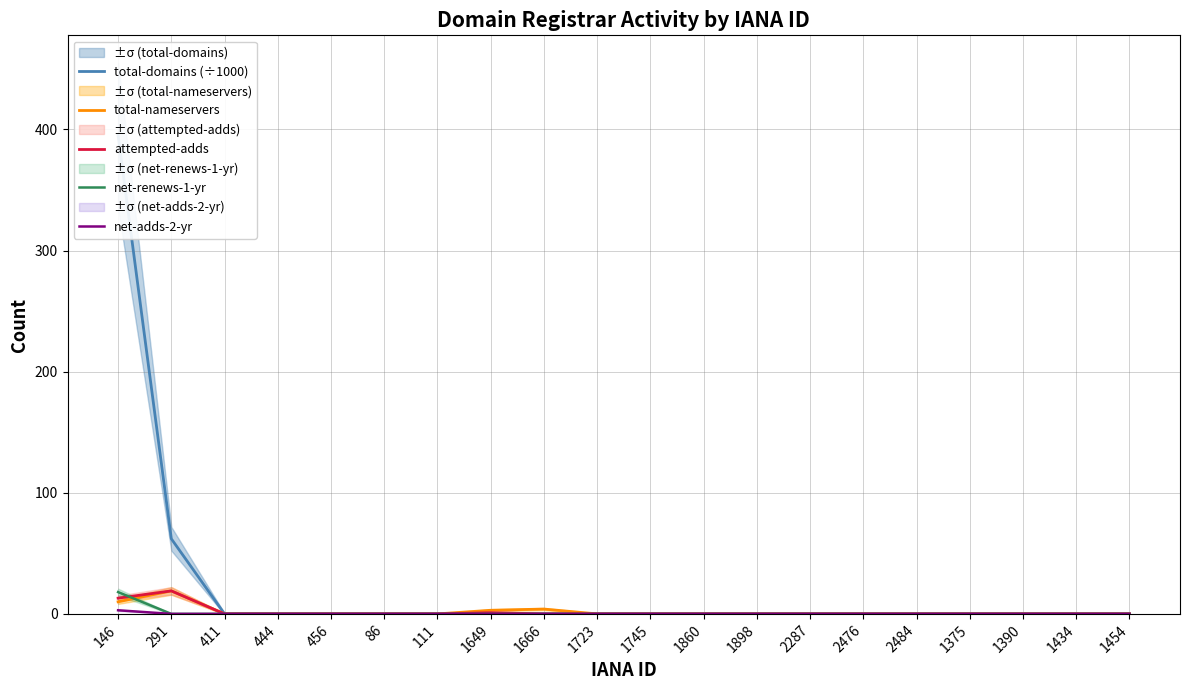

Where is total-domains (÷1000) nearest to the value 197?

291